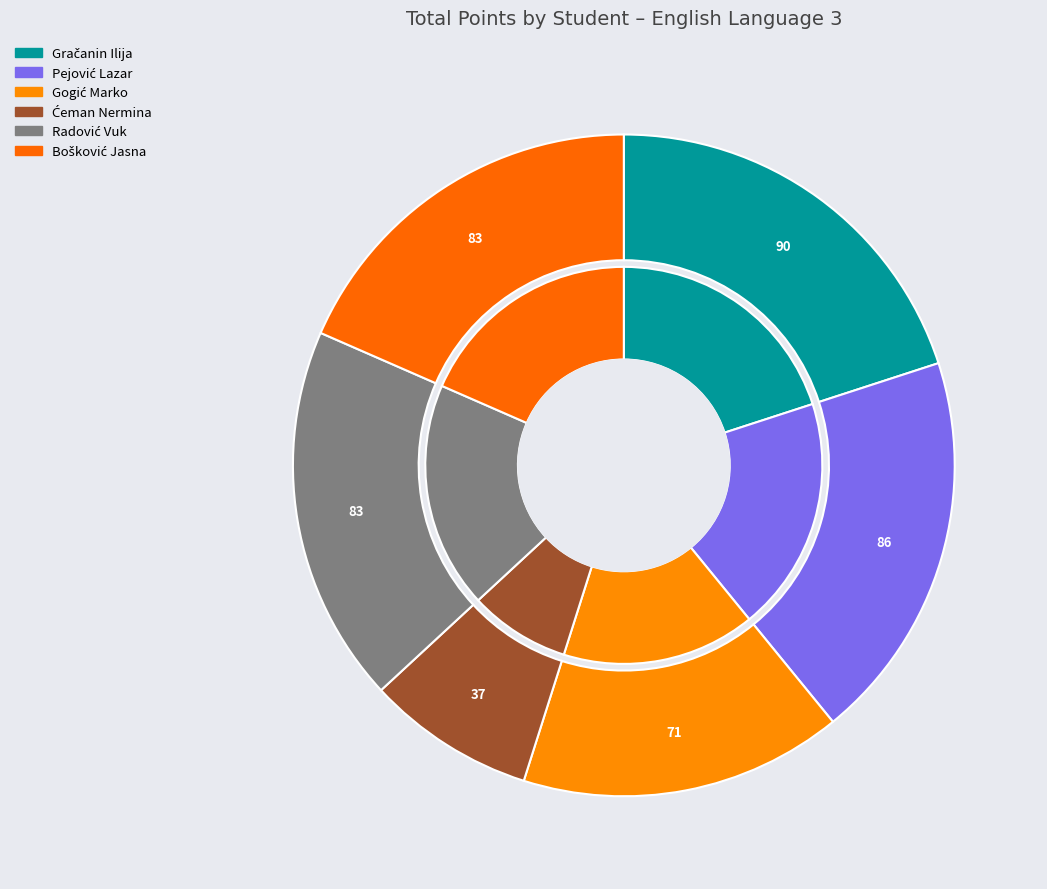

Which slice is the largest?

Gračanin Ilija